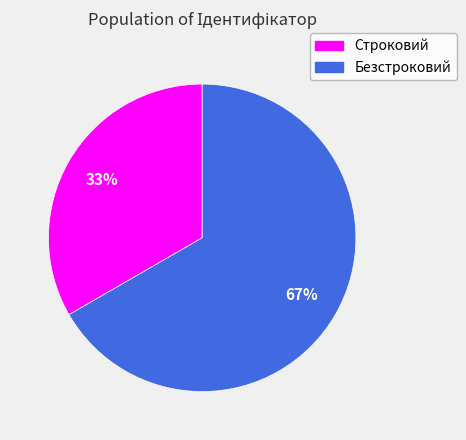

Is there any slice that represents more than half of the pie?

Yes